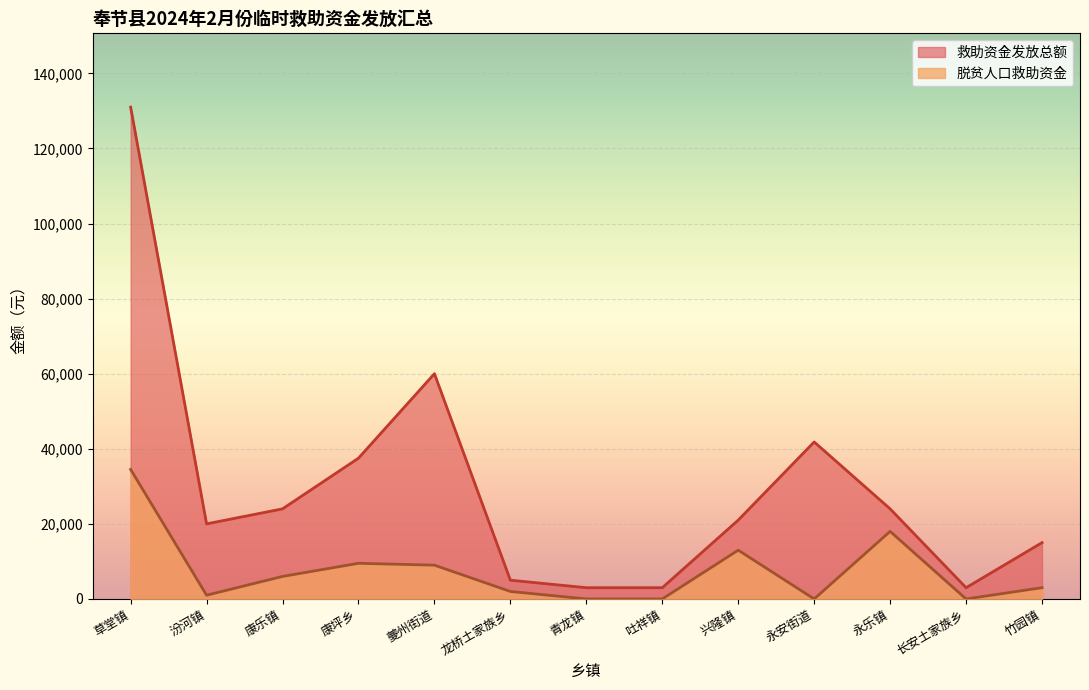

At which category is the sum across all series the highest?

草堂镇